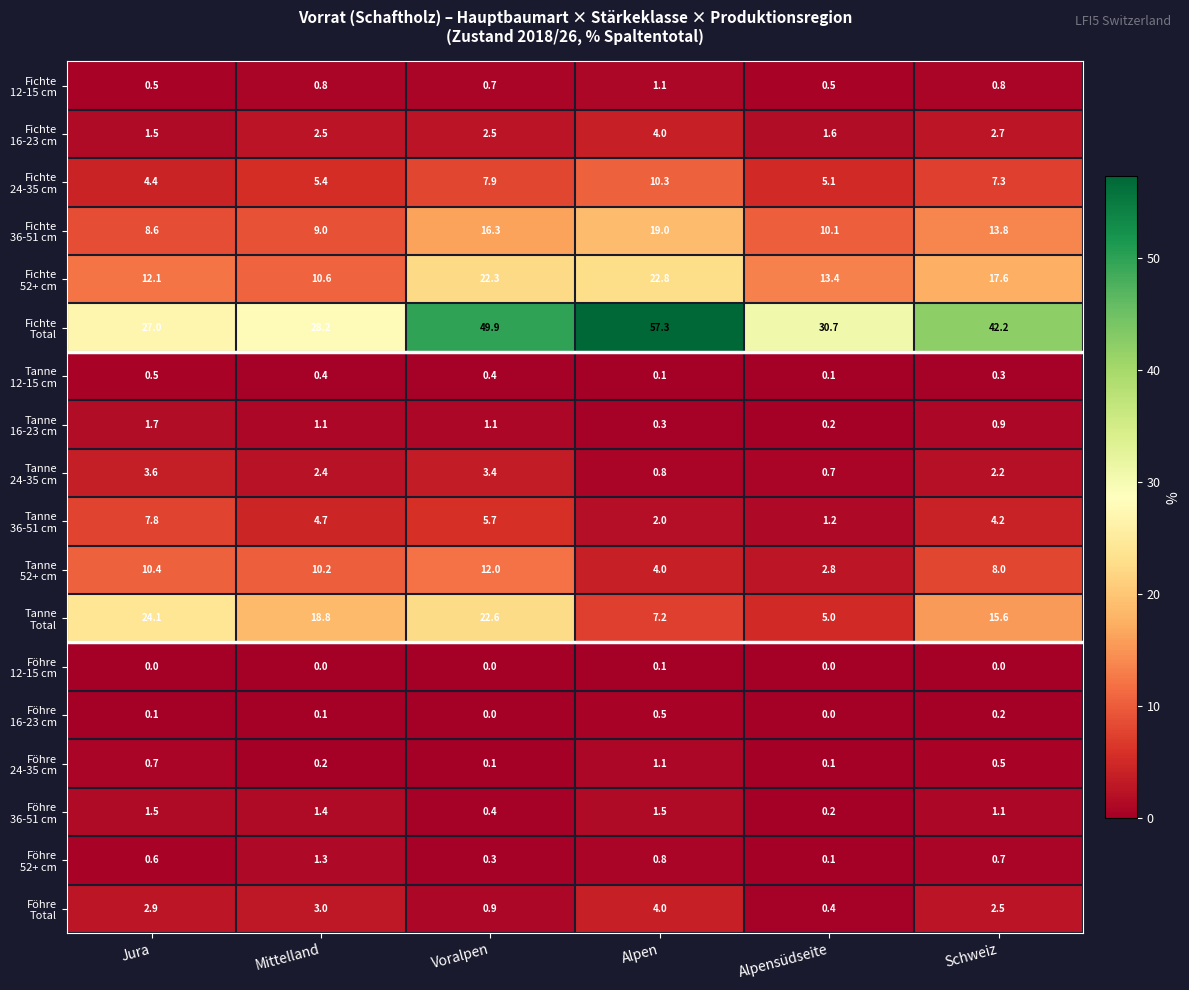

What is the total value across all series at Voralpen?

146.5